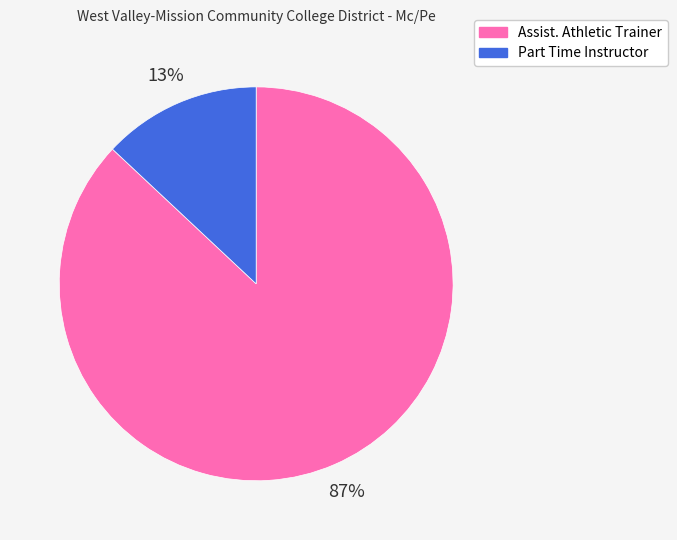

Is it true that Part Time Instructor is 13% of the pie?

True